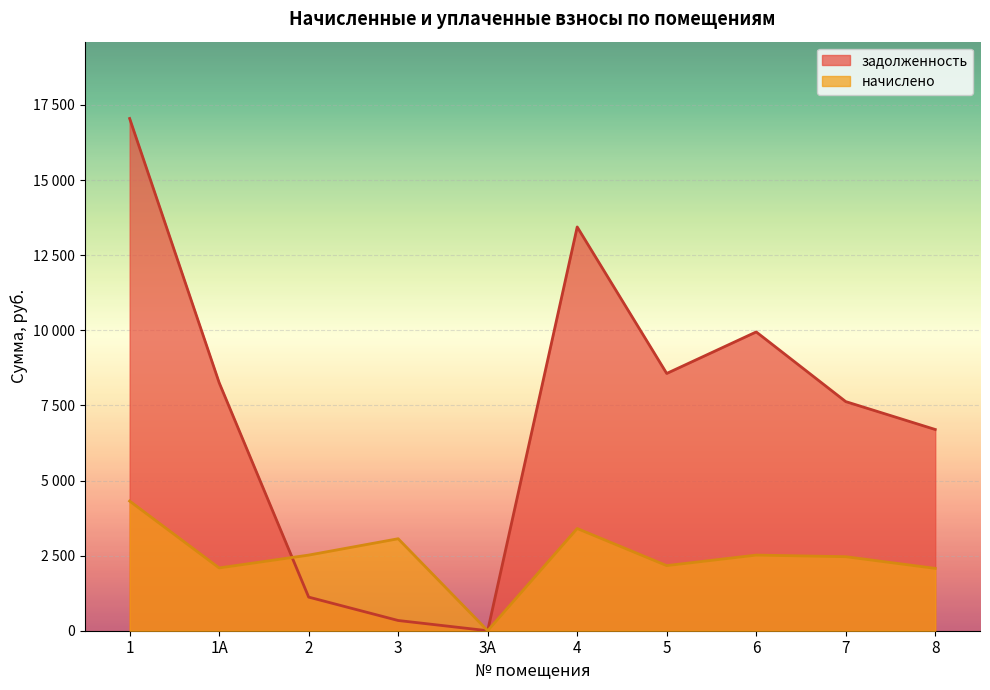

Which series ends up on top after the final intersection of задолженность and начислено?

начислено